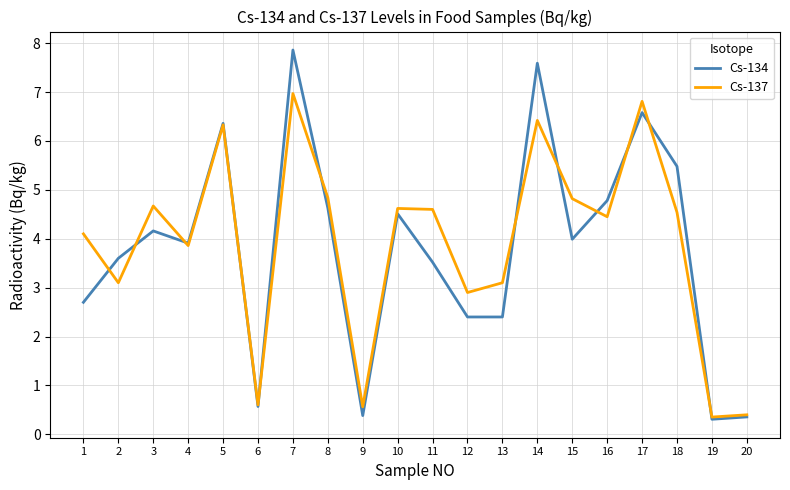

Which series has the largest total across all categories?

Cs-137